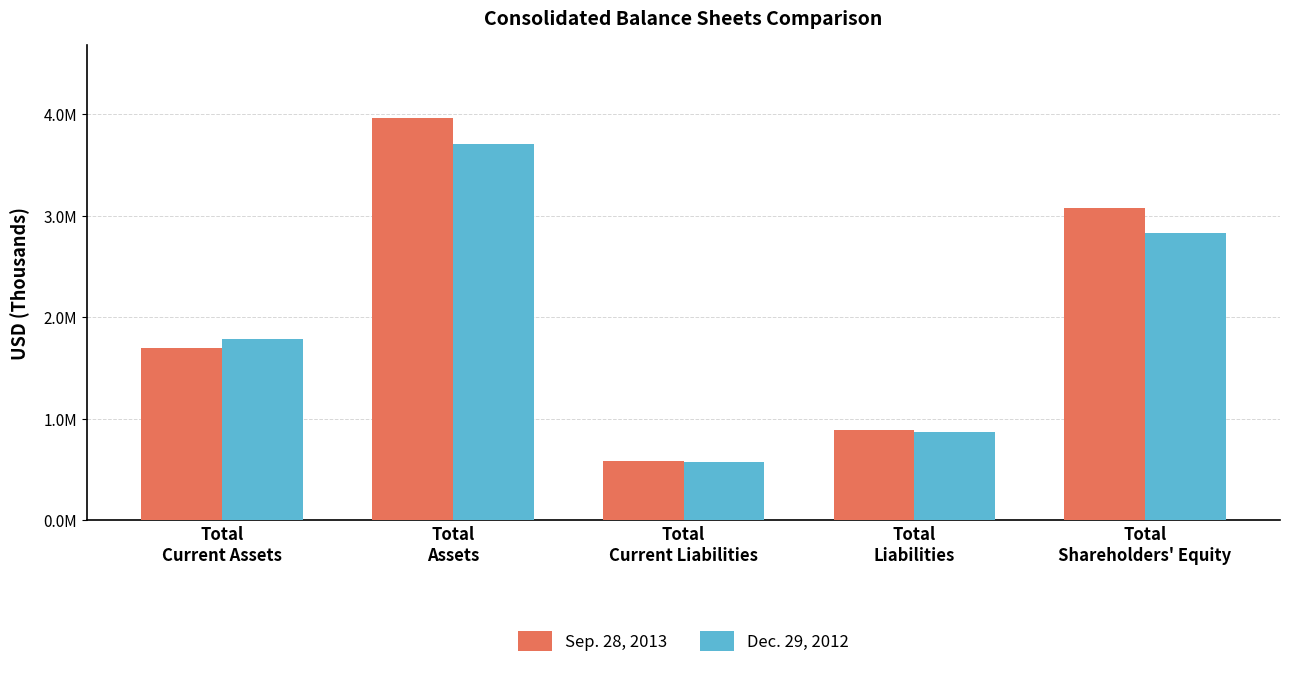

What are all the series names shown in the legend?

Sep. 28, 2013, Dec. 29, 2012